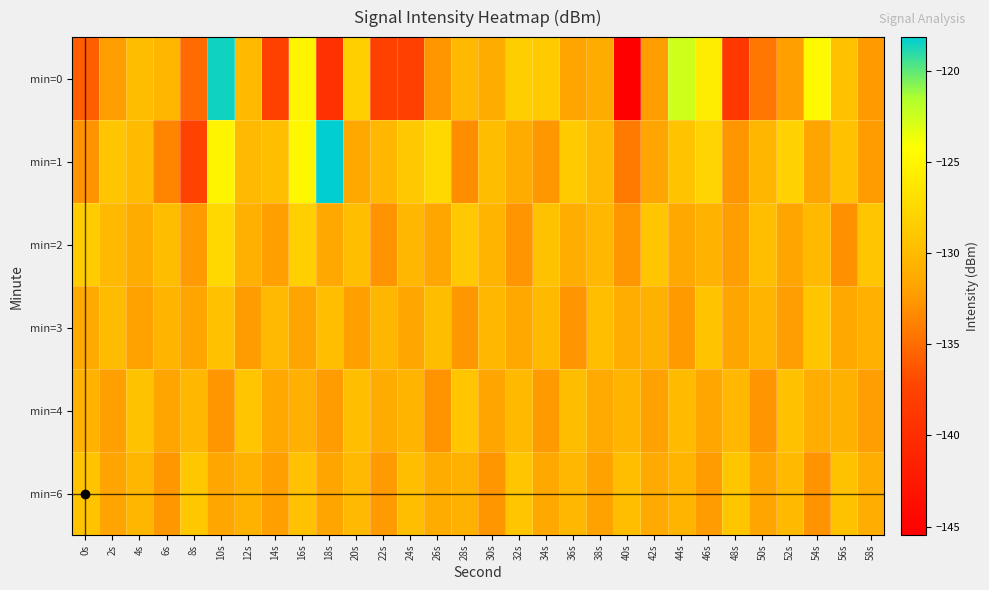

What is the smallest value displayed?

-145.5